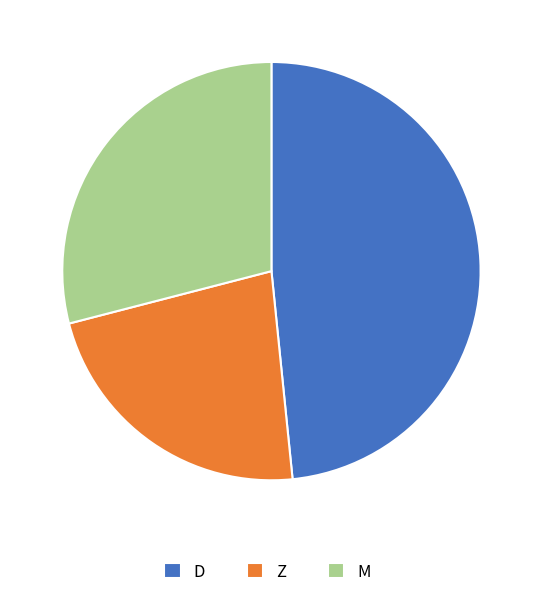

What is the ratio of the value at M to the value at Z?

1.3